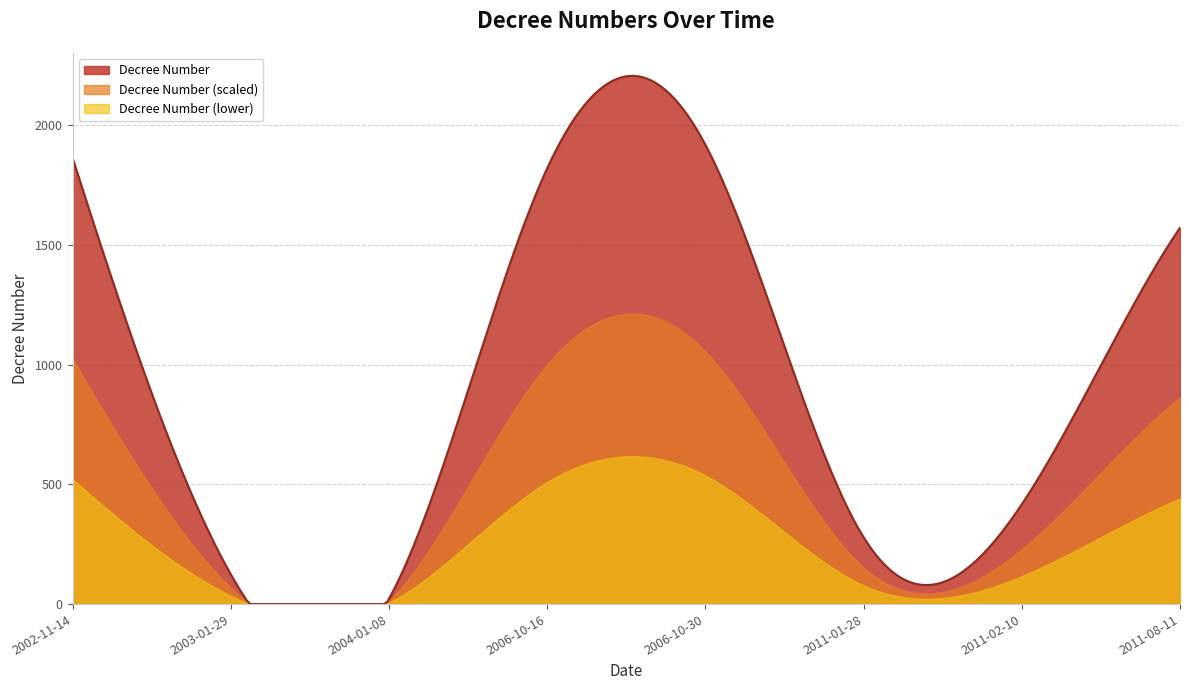

How many values are below 1572?

4